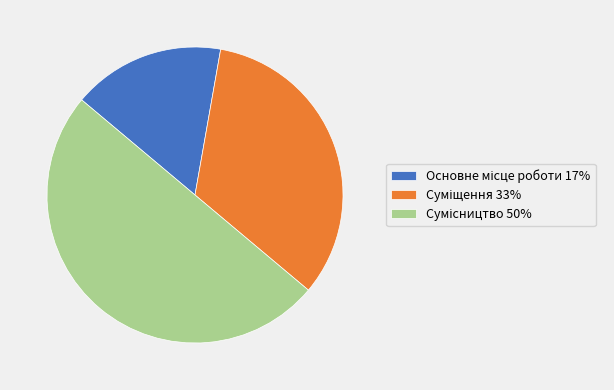

What is the total percentage of Суміщення and Основне місце роботи?

50.0%